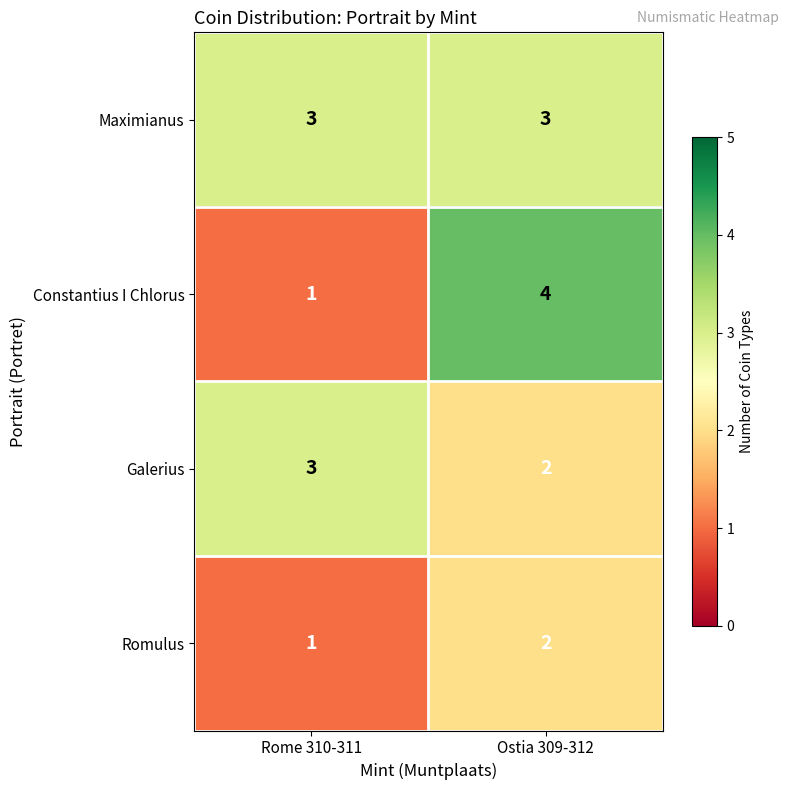

At which category is the sum across all series the highest?

Ostia 309-312